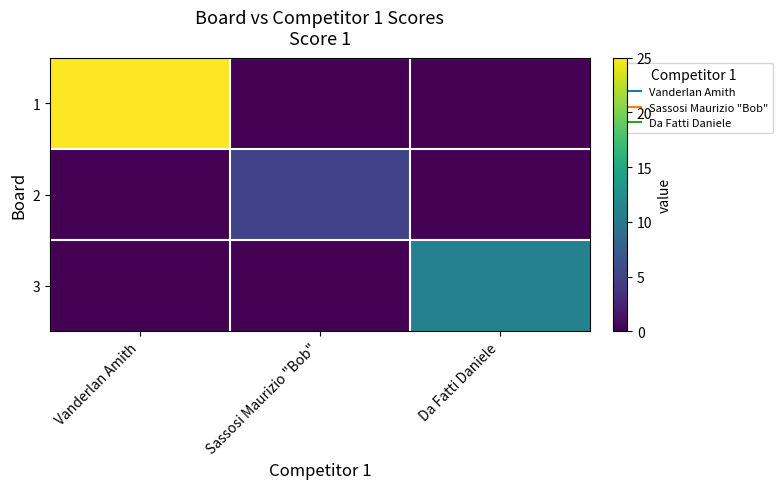

Reading left to right, list all the values displayed in this chart.

1: Vanderlan Amith=25	Sassosi Maurizio "Bob"=0	Da Fatti Daniele=0
2: Vanderlan Amith=0	Sassosi Maurizio "Bob"=5	Da Fatti Daniele=0
3: Vanderlan Amith=0	Sassosi Maurizio "Bob"=0	Da Fatti Daniele=11